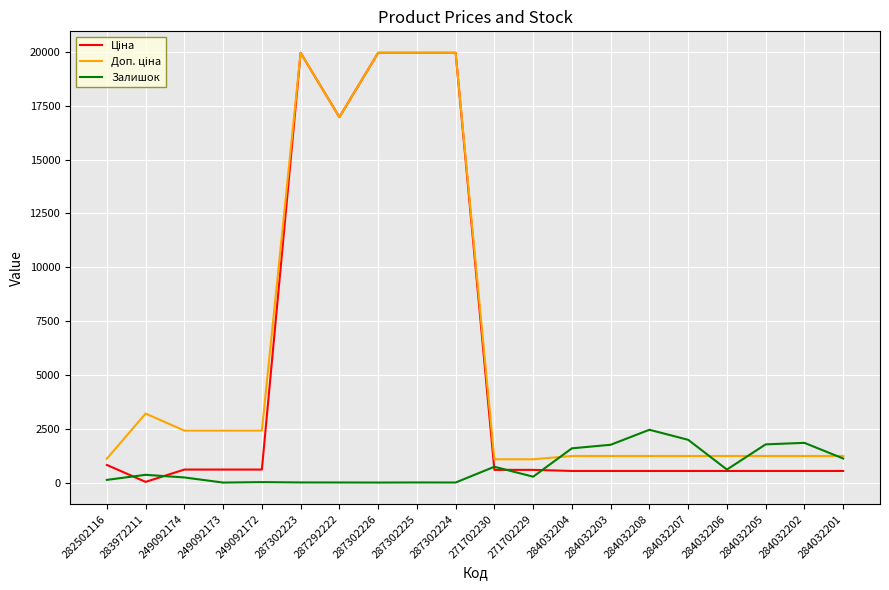

What is the maximum value shown in the chart?

19964.2